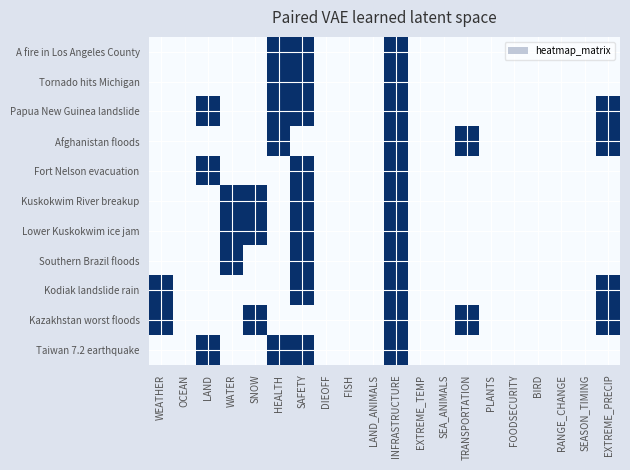

Reading left to right, list all the values displayed in this chart.

A fire in Los Angeles County: WEATHER=0	OCEAN=0	LAND=0	WATER=0	SNOW=0	HEALTH=1	SAFETY=1	DIEOFF=0	FISH=0	LAND_ANIMALS=0	INFRASTRUCTURE=1	EXTREME_TEMP=0	SEA_ANIMALS=0	TRANSPORTATION=0	PLANTS=0	FOODSECURITY=0	BIRD=0	RANGE_CHANGE=0	SEASON_TIMING=0	EXTREME_PRECIP=0
Tornado hits Michigan: WEATHER=0	OCEAN=0	LAND=0	WATER=0	SNOW=0	HEALTH=1	SAFETY=1	DIEOFF=0	FISH=0	LAND_ANIMALS=0	INFRASTRUCTURE=1	EXTREME_TEMP=0	SEA_ANIMALS=0	TRANSPORTATION=0	PLANTS=0	FOODSECURITY=0	BIRD=0	RANGE_CHANGE=0	SEASON_TIMING=0	EXTREME_PRECIP=0
Papua New Guinea landslide: WEATHER=0	OCEAN=0	LAND=1	WATER=0	SNOW=0	HEALTH=1	SAFETY=1	DIEOFF=0	FISH=0	LAND_ANIMALS=0	INFRASTRUCTURE=1	EXTREME_TEMP=0	SEA_ANIMALS=0	TRANSPORTATION=0	PLANTS=0	FOODSECURITY=0	BIRD=0	RANGE_CHANGE=0	SEASON_TIMING=0	EXTREME_PRECIP=1
Afghanistan floods: WEATHER=0	OCEAN=0	LAND=0	WATER=0	SNOW=0	HEALTH=1	SAFETY=0	DIEOFF=0	FISH=0	LAND_ANIMALS=0	INFRASTRUCTURE=1	EXTREME_TEMP=0	SEA_ANIMALS=0	TRANSPORTATION=1	PLANTS=0	FOODSECURITY=0	BIRD=0	RANGE_CHANGE=0	SEASON_TIMING=0	EXTREME_PRECIP=1
Fort Nelson evacuation: WEATHER=0	OCEAN=0	LAND=1	WATER=0	SNOW=0	HEALTH=0	SAFETY=1	DIEOFF=0	FISH=0	LAND_ANIMALS=0	INFRASTRUCTURE=1	EXTREME_TEMP=0	SEA_ANIMALS=0	TRANSPORTATION=0	PLANTS=0	FOODSECURITY=0	BIRD=0	RANGE_CHANGE=0	SEASON_TIMING=0	EXTREME_PRECIP=0
Kuskokwim River breakup: WEATHER=0	OCEAN=0	LAND=0	WATER=1	SNOW=1	HEALTH=0	SAFETY=1	DIEOFF=0	FISH=0	LAND_ANIMALS=0	INFRASTRUCTURE=1	EXTREME_TEMP=0	SEA_ANIMALS=0	TRANSPORTATION=0	PLANTS=0	FOODSECURITY=0	BIRD=0	RANGE_CHANGE=0	SEASON_TIMING=0	EXTREME_PRECIP=0
Lower Kuskokwim ice jam: WEATHER=0	OCEAN=0	LAND=0	WATER=1	SNOW=1	HEALTH=0	SAFETY=1	DIEOFF=0	FISH=0	LAND_ANIMALS=0	INFRASTRUCTURE=1	EXTREME_TEMP=0	SEA_ANIMALS=0	TRANSPORTATION=0	PLANTS=0	FOODSECURITY=0	BIRD=0	RANGE_CHANGE=0	SEASON_TIMING=0	EXTREME_PRECIP=0
Southern Brazil floods: WEATHER=0	OCEAN=0	LAND=0	WATER=1	SNOW=0	HEALTH=0	SAFETY=1	DIEOFF=0	FISH=0	LAND_ANIMALS=0	INFRASTRUCTURE=1	EXTREME_TEMP=0	SEA_ANIMALS=0	TRANSPORTATION=0	PLANTS=0	FOODSECURITY=0	BIRD=0	RANGE_CHANGE=0	SEASON_TIMING=0	EXTREME_PRECIP=0
Kodiak landslide rain: WEATHER=1	OCEAN=0	LAND=0	WATER=0	SNOW=0	HEALTH=0	SAFETY=1	DIEOFF=0	FISH=0	LAND_ANIMALS=0	INFRASTRUCTURE=1	EXTREME_TEMP=0	SEA_ANIMALS=0	TRANSPORTATION=0	PLANTS=0	FOODSECURITY=0	BIRD=0	RANGE_CHANGE=0	SEASON_TIMING=0	EXTREME_PRECIP=1
Kazakhstan worst floods: WEATHER=1	OCEAN=0	LAND=0	WATER=0	SNOW=1	HEALTH=0	SAFETY=0	DIEOFF=0	FISH=0	LAND_ANIMALS=0	INFRASTRUCTURE=1	EXTREME_TEMP=0	SEA_ANIMALS=0	TRANSPORTATION=1	PLANTS=0	FOODSECURITY=0	BIRD=0	RANGE_CHANGE=0	SEASON_TIMING=0	EXTREME_PRECIP=1
Taiwan 7.2 earthquake: WEATHER=0	OCEAN=0	LAND=1	WATER=0	SNOW=0	HEALTH=1	SAFETY=1	DIEOFF=0	FISH=0	LAND_ANIMALS=0	INFRASTRUCTURE=1	EXTREME_TEMP=0	SEA_ANIMALS=0	TRANSPORTATION=0	PLANTS=0	FOODSECURITY=0	BIRD=0	RANGE_CHANGE=0	SEASON_TIMING=0	EXTREME_PRECIP=0